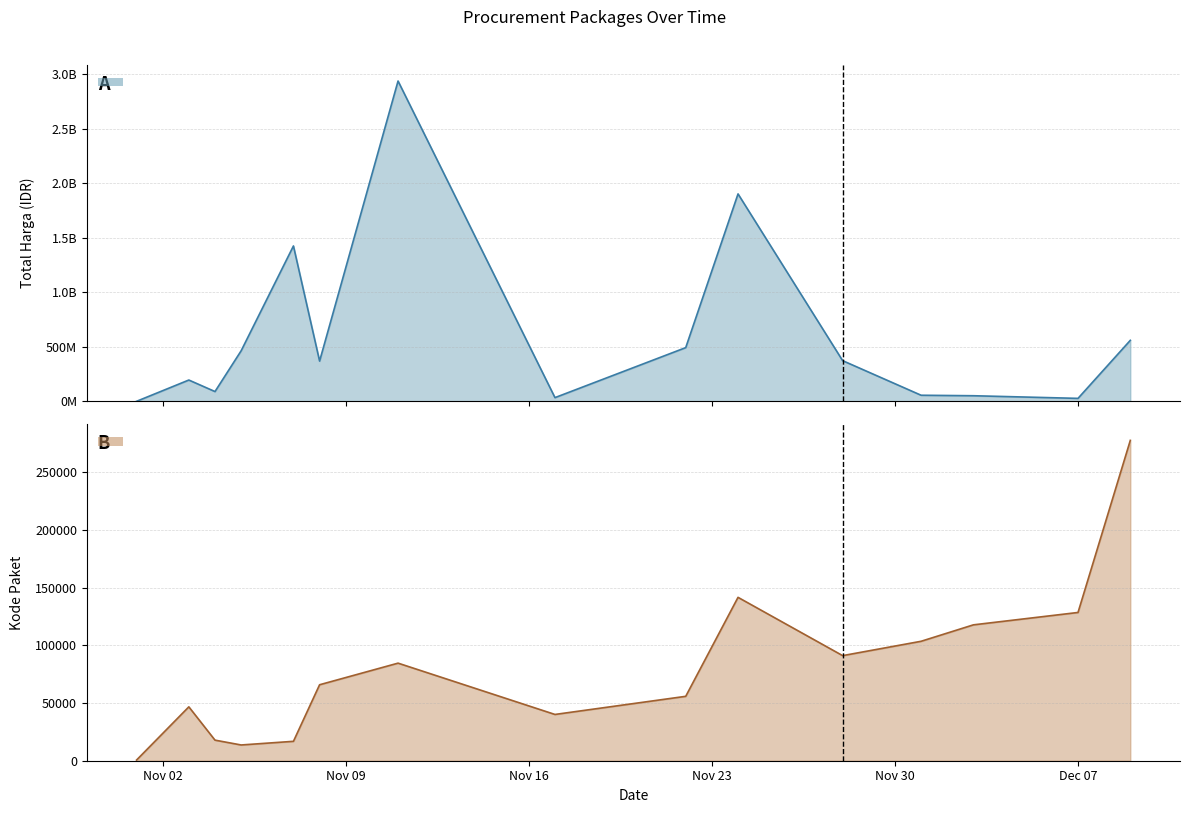

What value does the Kode Paket series have at 2021-11-17?

40112